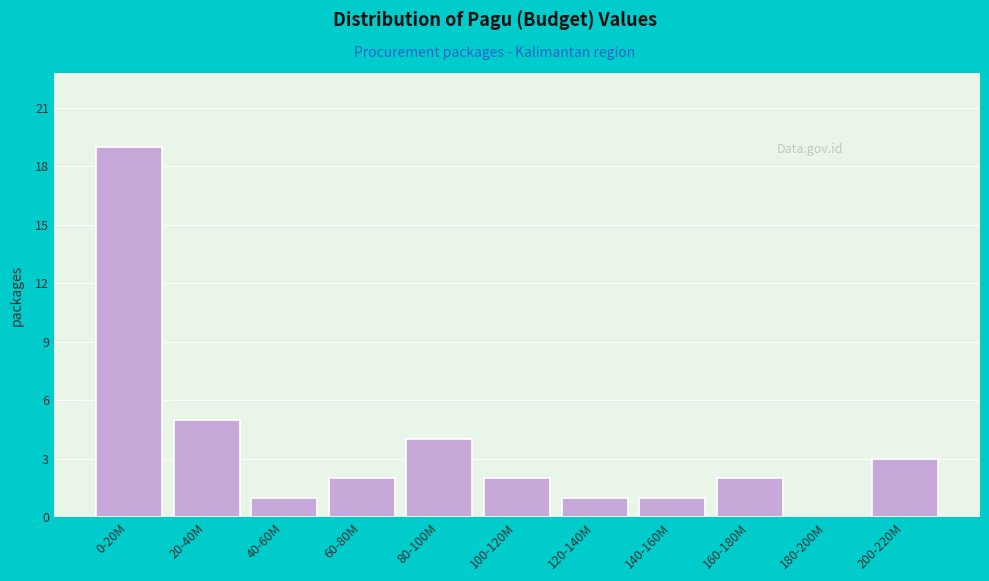

Reading right to left, transcribe all the data shown in this chart.

200-220M=3	180-200M=0	160-180M=2	140-160M=1	120-140M=1	100-120M=2	80-100M=4	60-80M=2	40-60M=1	20-40M=5	0-20M=19